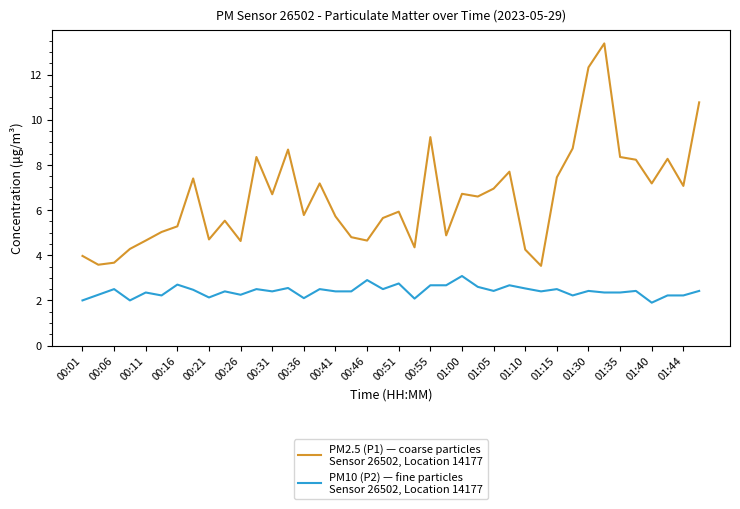

What is the smallest value displayed?

1.9